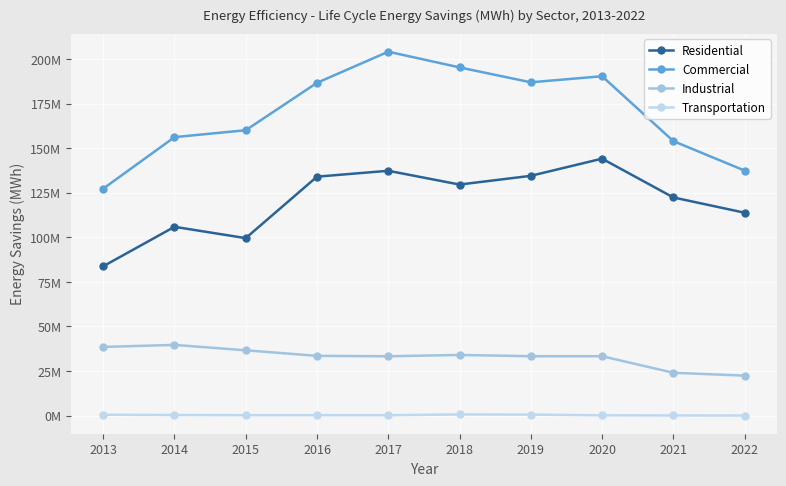

Is this an area chart (filled region under the line)?

No